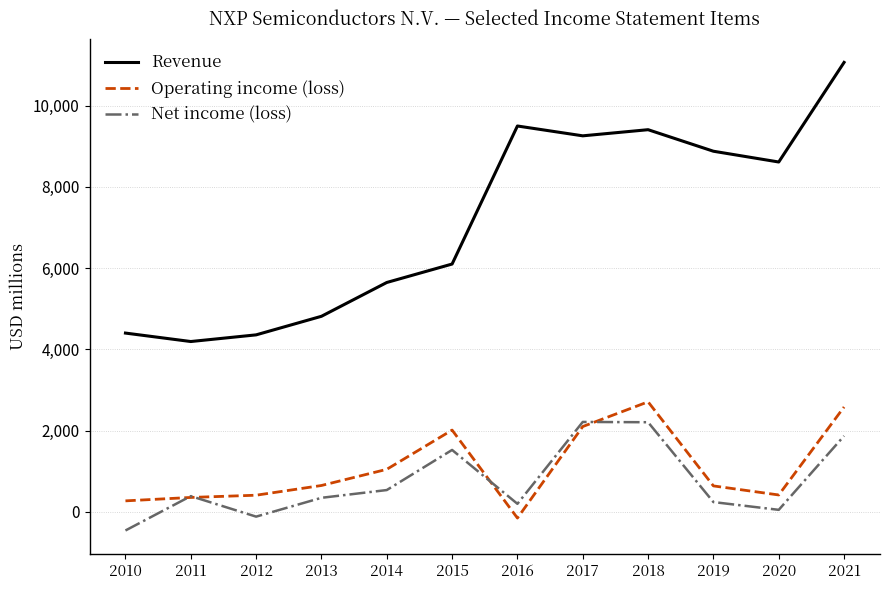

The Revenue series shows 6101 at 2015. True or false?

True